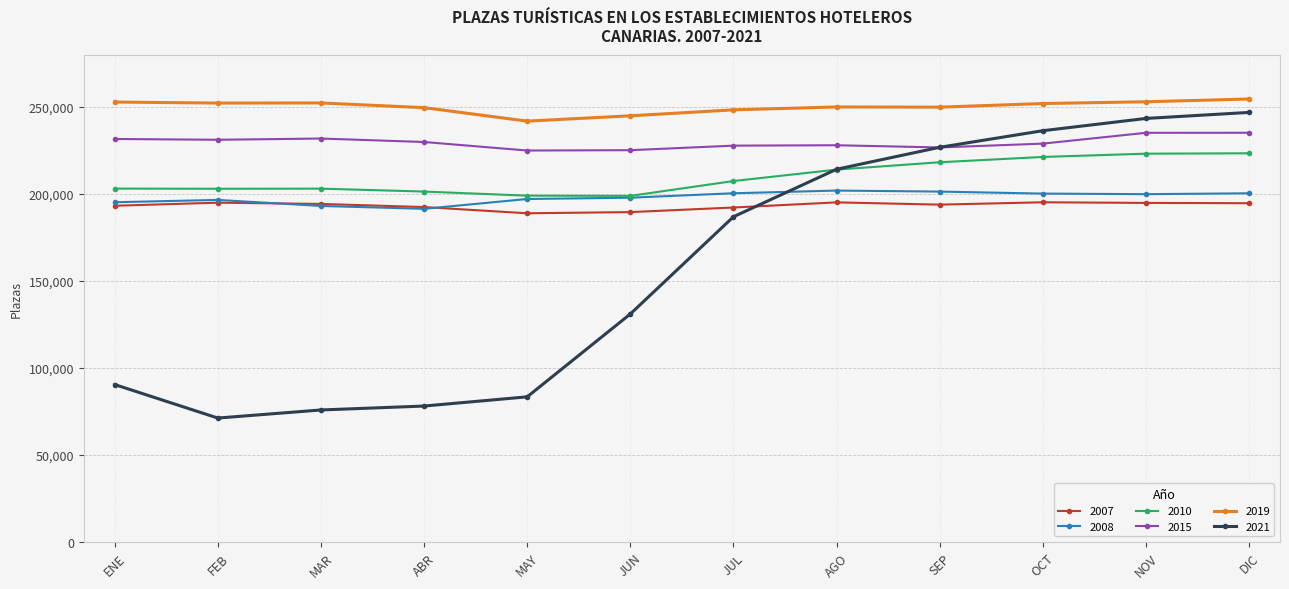

At DIC, list the series in order from smallest to largest.

2007, 2008, 2010, 2015, 2021, 2019